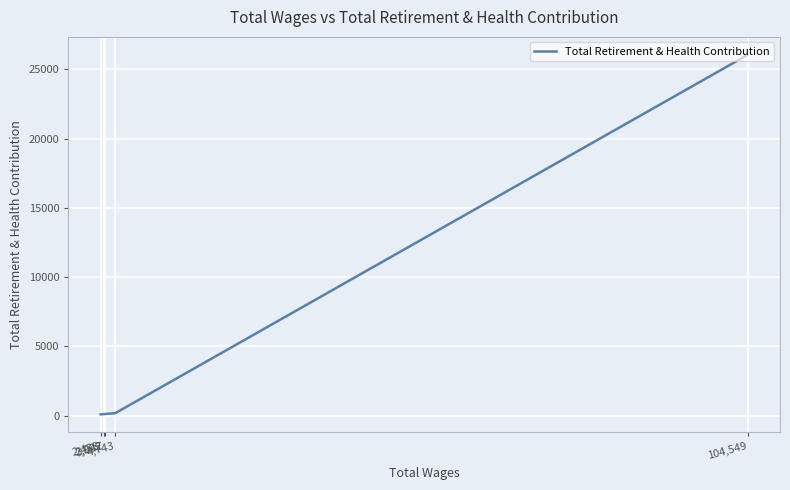

What is the approximate value at 104,549, to the nearest 100?

26100